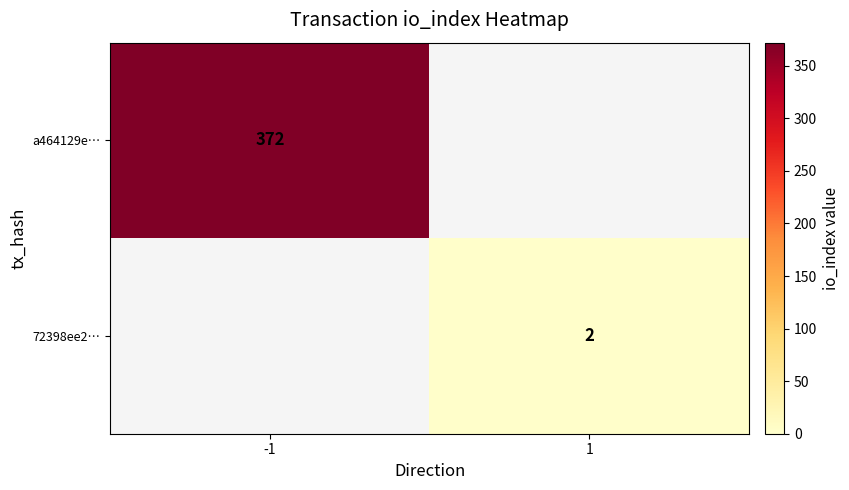

The value of 72398ee2… at 1 is 2. True or false?

True